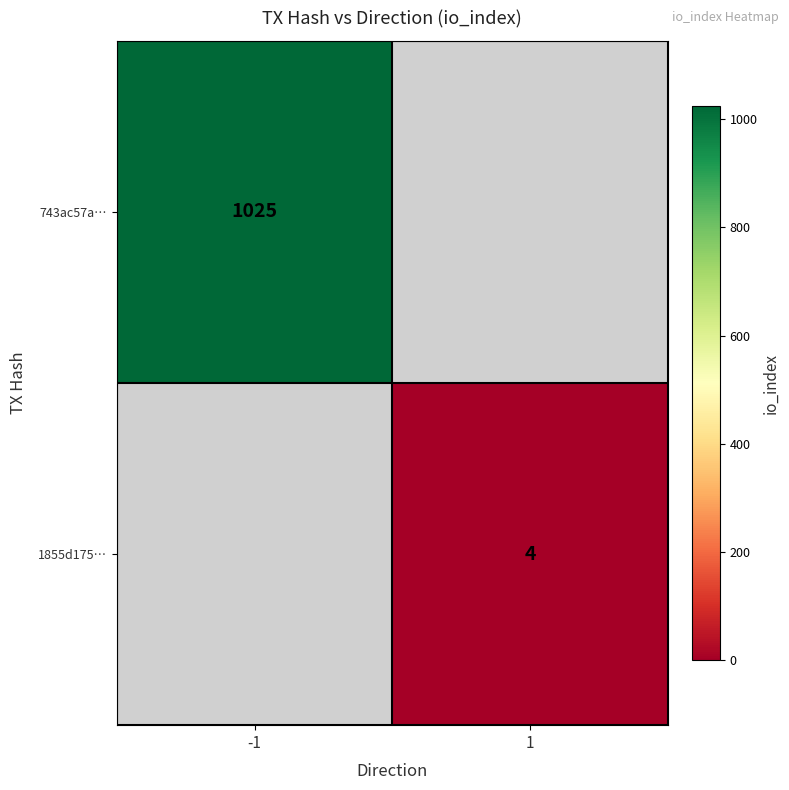

Between 1 and -1, which is larger?

-1